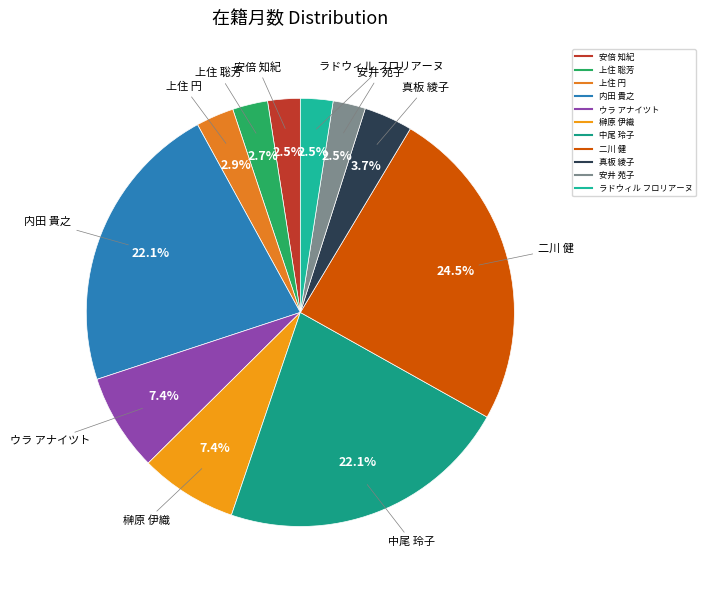

Which slice is the largest?

二川 健